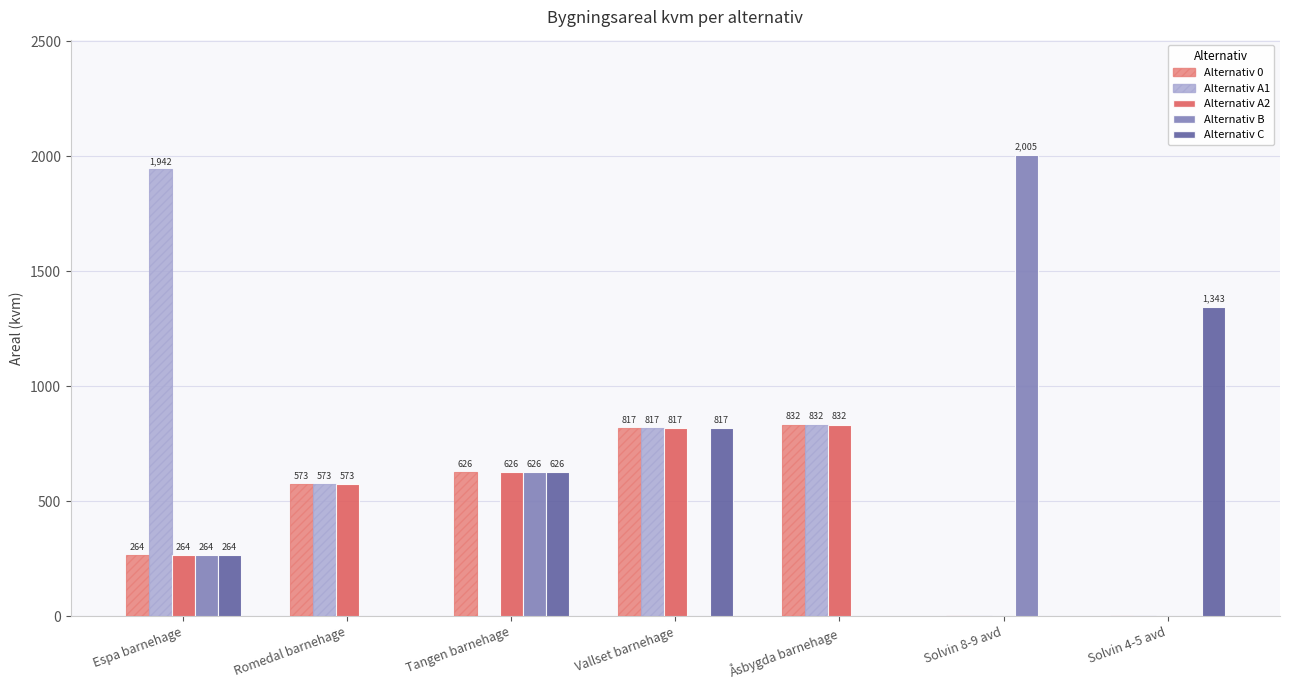

What is the total value across all series at Tangen barnehage?

2504.0